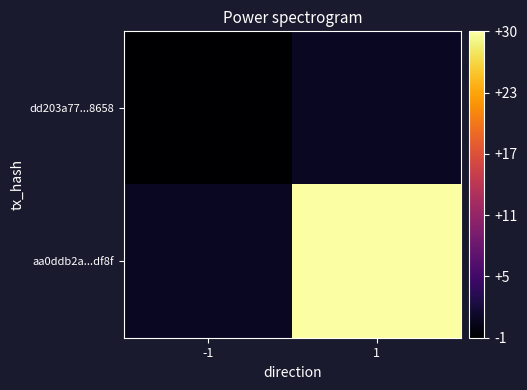

At -1, list the series in order from smallest to largest.

dd203a77...8658, aa0ddb2a...df8f